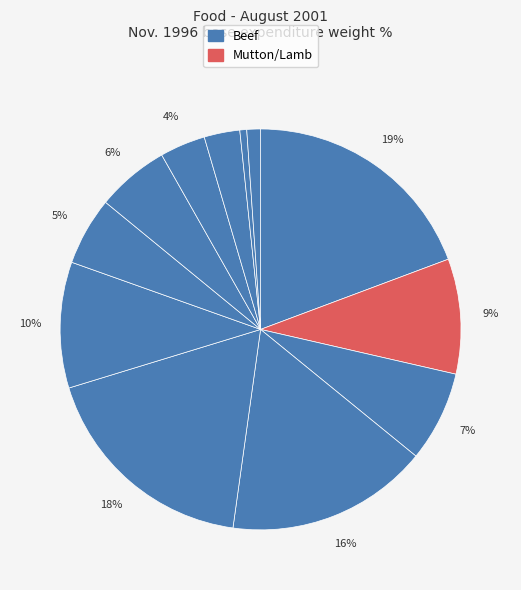

To the nearest percent, what is the difference between the largest and smallest slice percentages?

19%